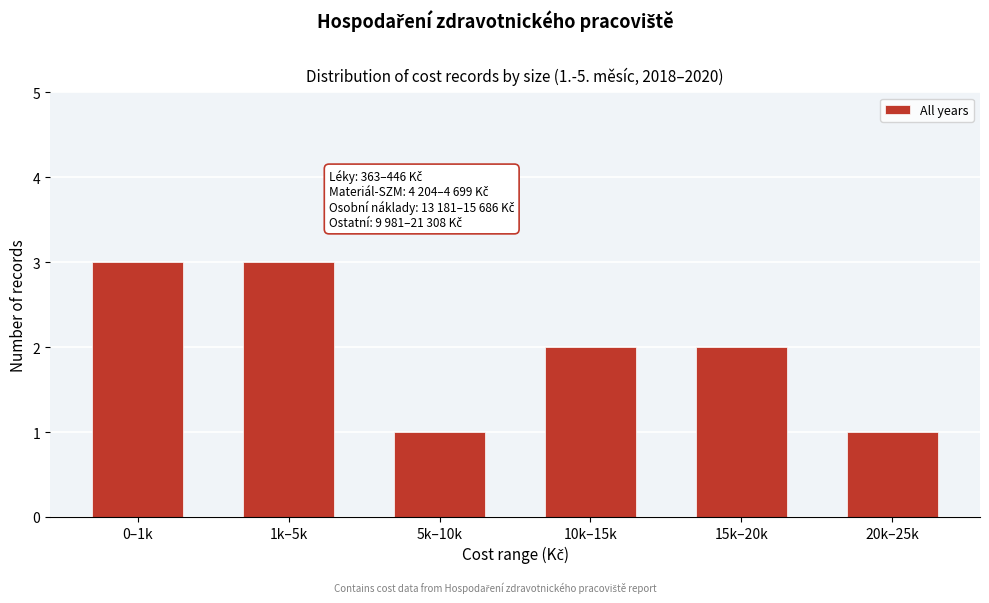

Reading left to right, list all the values displayed in this chart.

0–1k=3	1k–5k=3	5k–10k=1	10k–15k=2	15k–20k=2	20k–25k=1